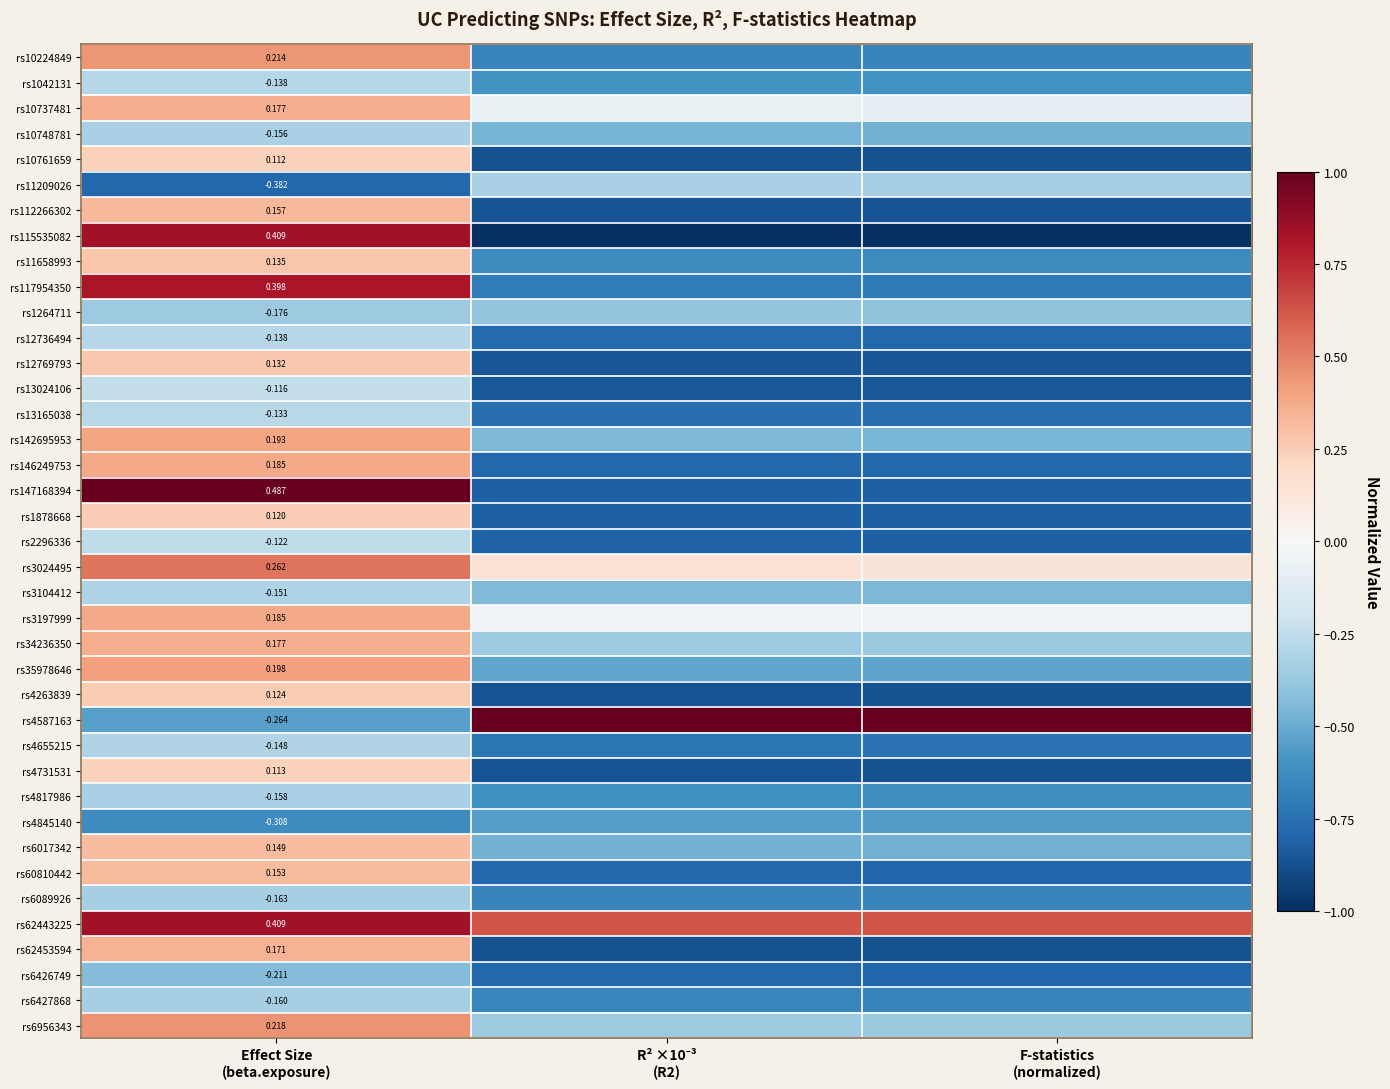

Count the rs35978646 values in the range 0 to 1.

1